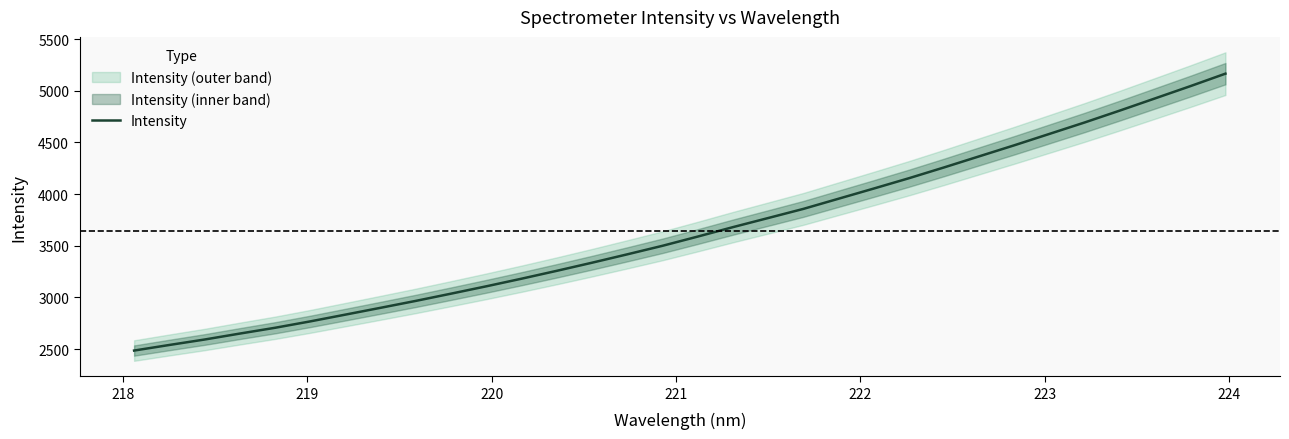

What is the minimum value for Intensity?

2485.5